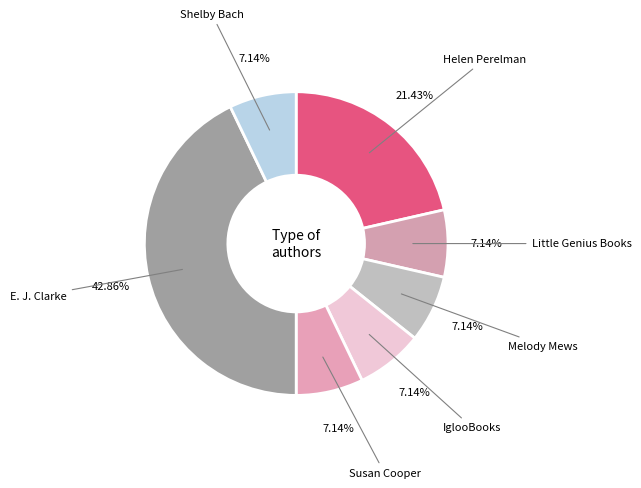

Which category has the biggest portion of the pie?

E. J. Clarke